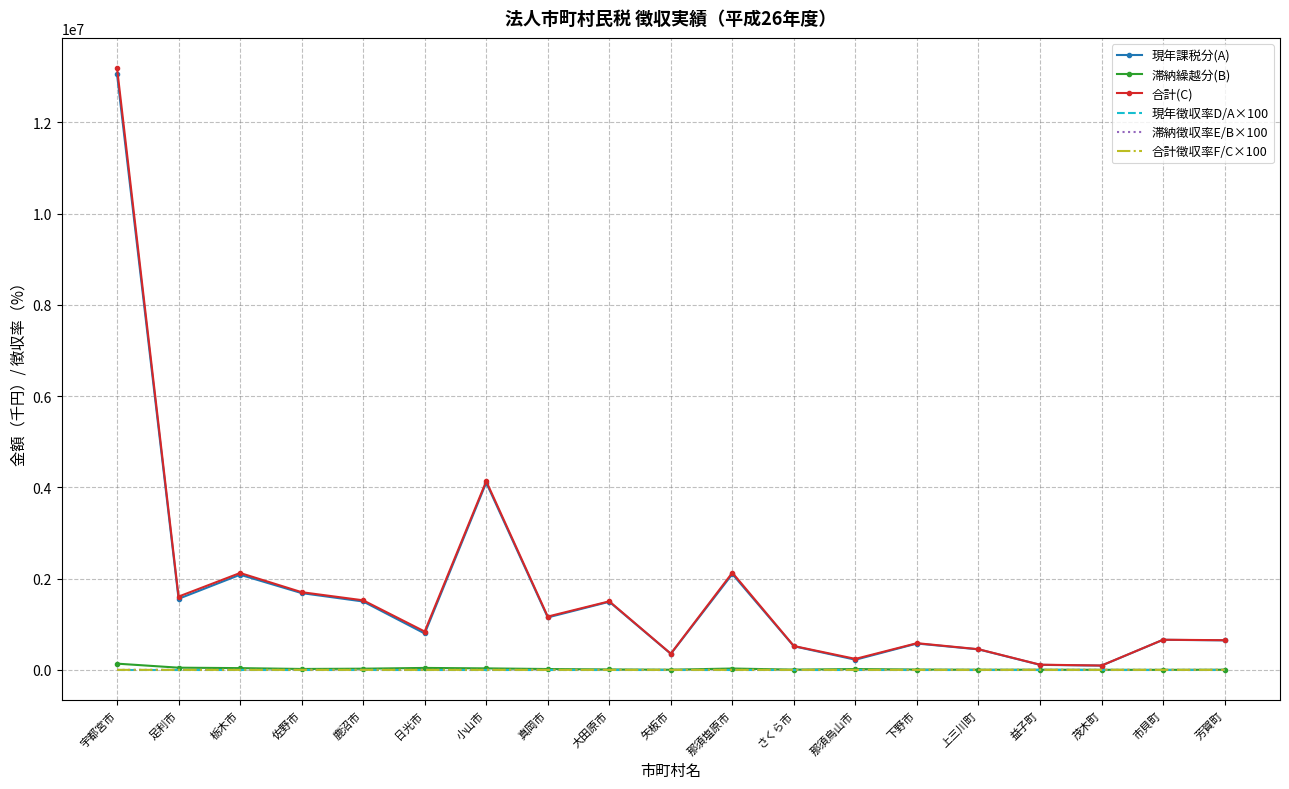

At how many categories does at least one series exceed 11523037?

1